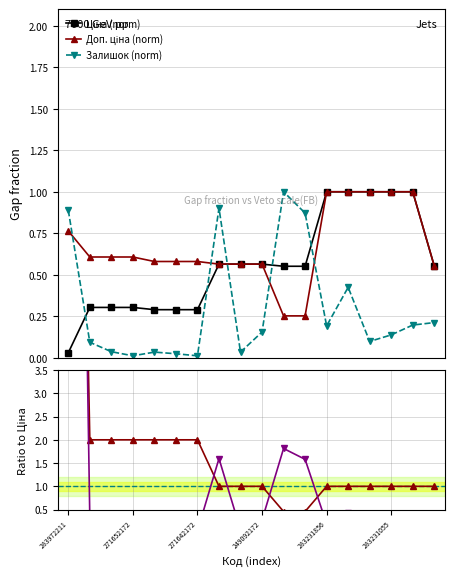

What is the maximum value for Залишок (norm)?

1.0